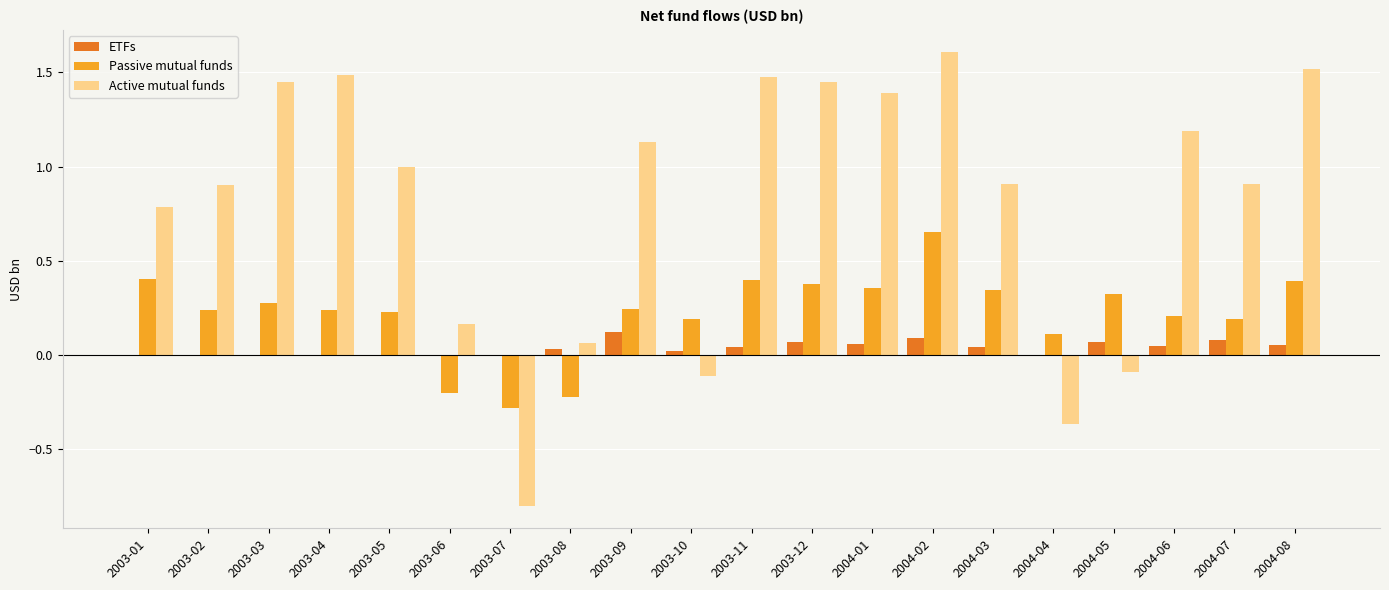

Between 2003-01 and 2003-06, which series saw the biggest shift?

Active mutual funds